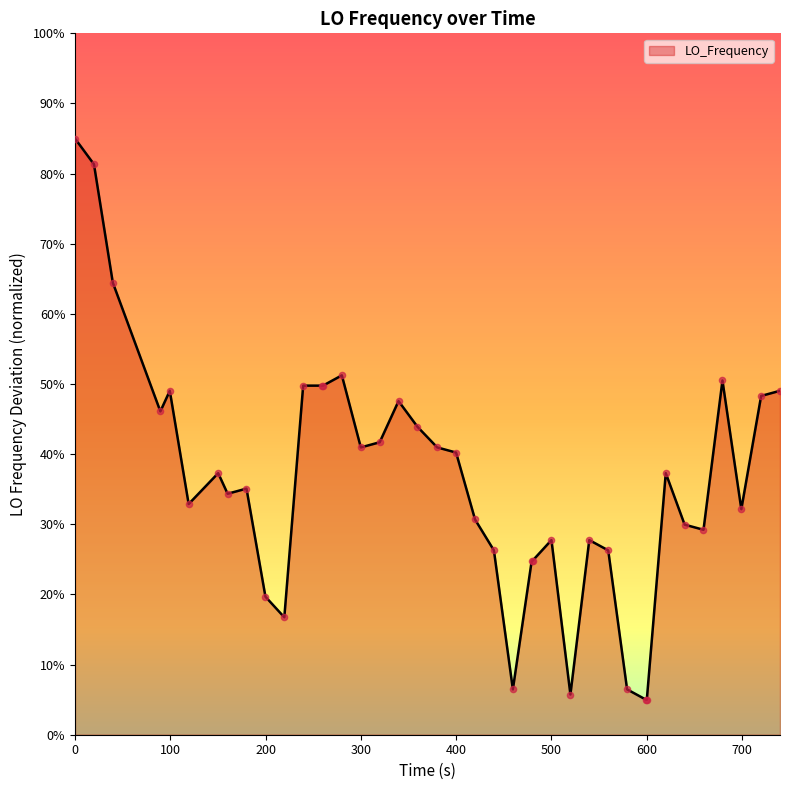

What is the minimum value shown in the chart?

5.0